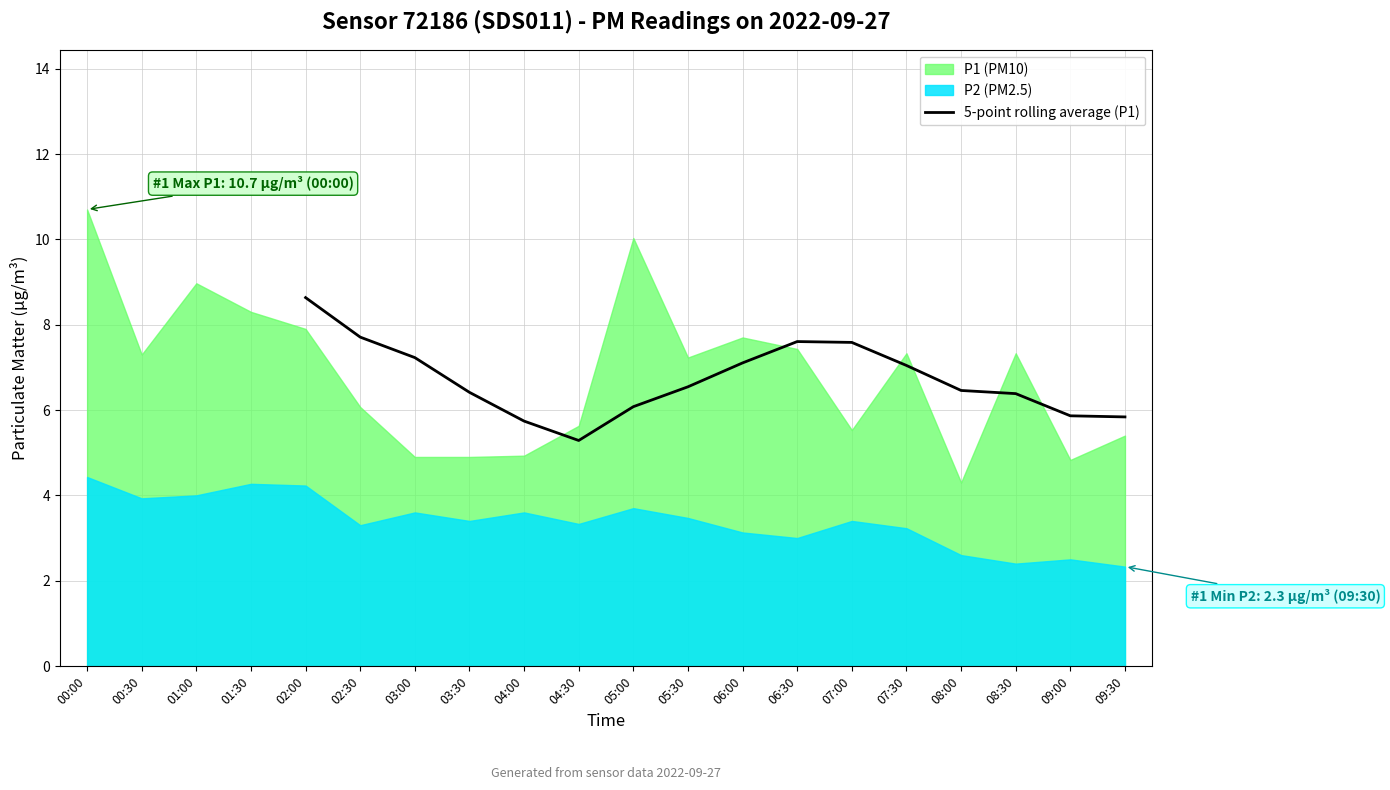

True or false: 5-point rolling average (P1) has a value of 9.7 at 09:30.

False